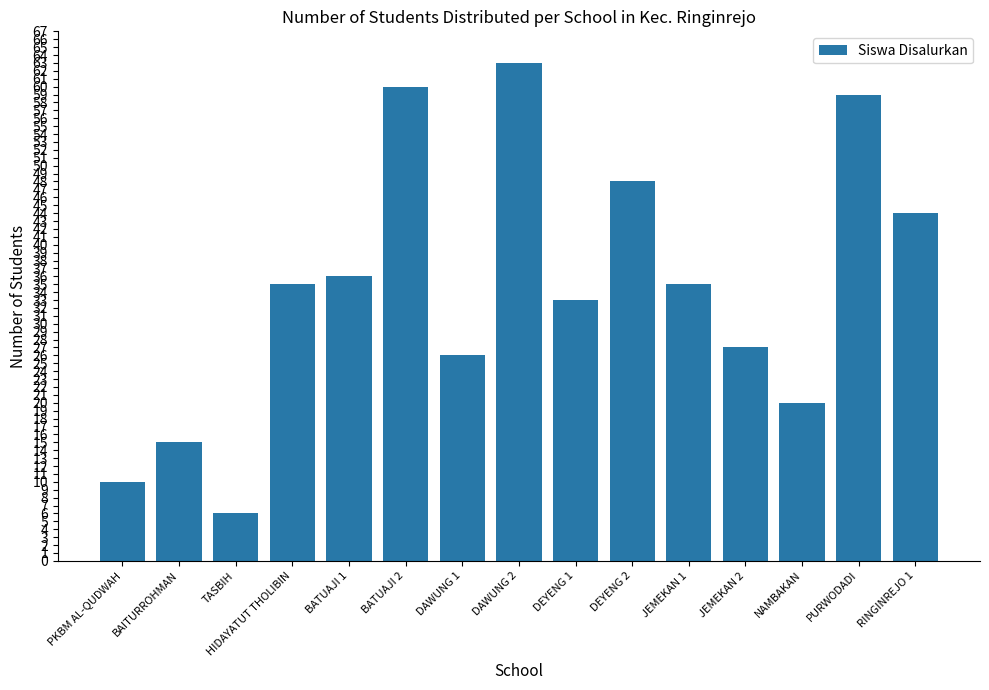

What is the average value?

34